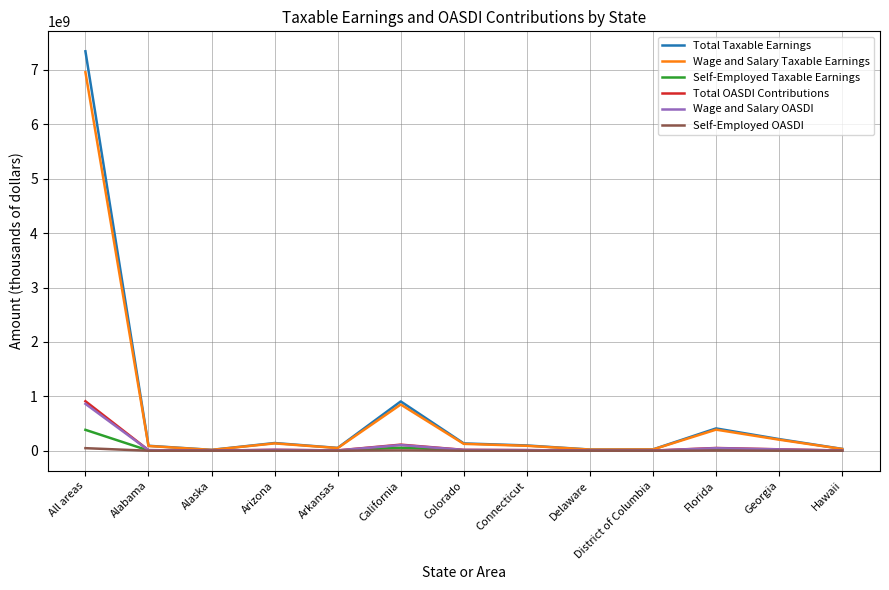

Which series has the widest spread of values?

Total Taxable Earnings